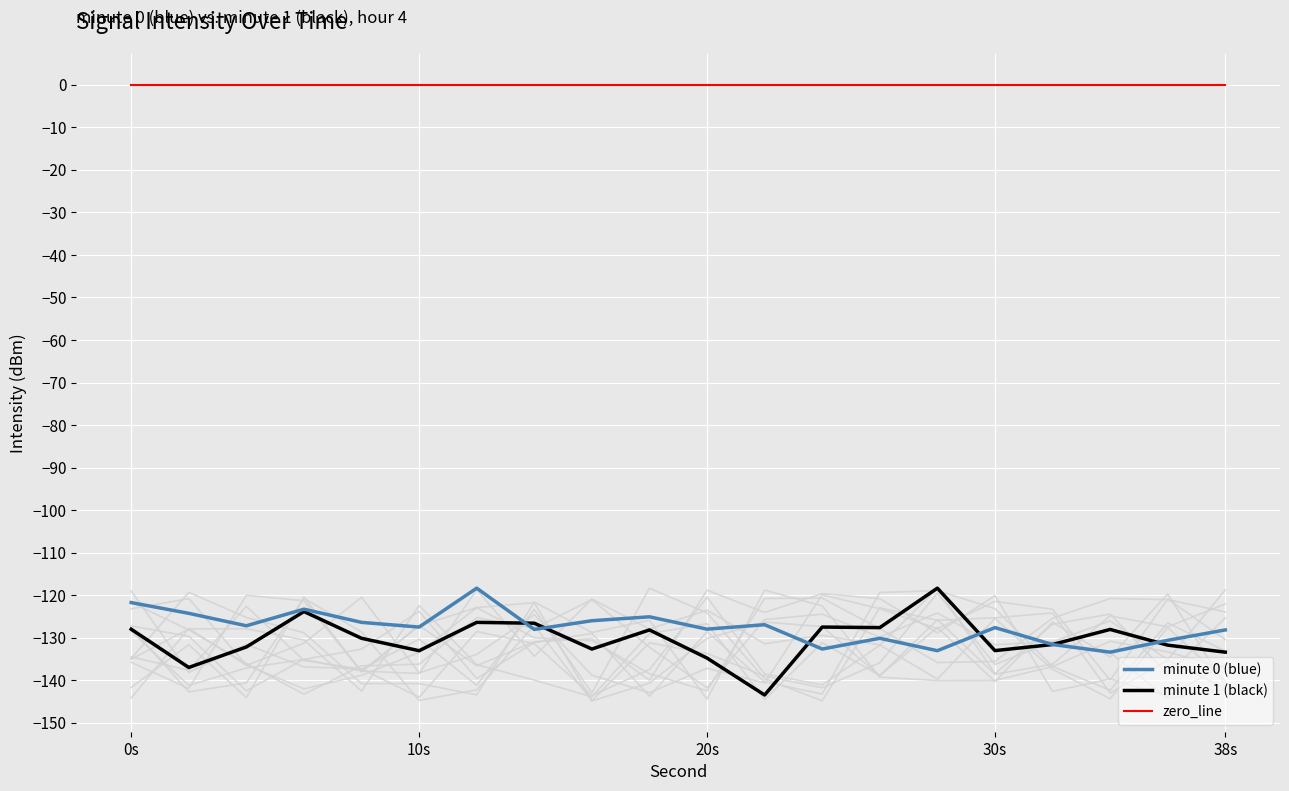

Which category has the highest value in the zero_line series?

0s